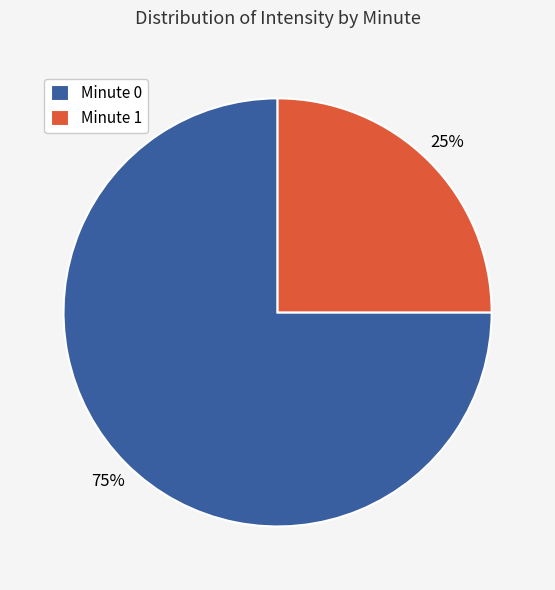

Approximately how many times larger is the value at Minute 1 compared to Minute 0?

0.3